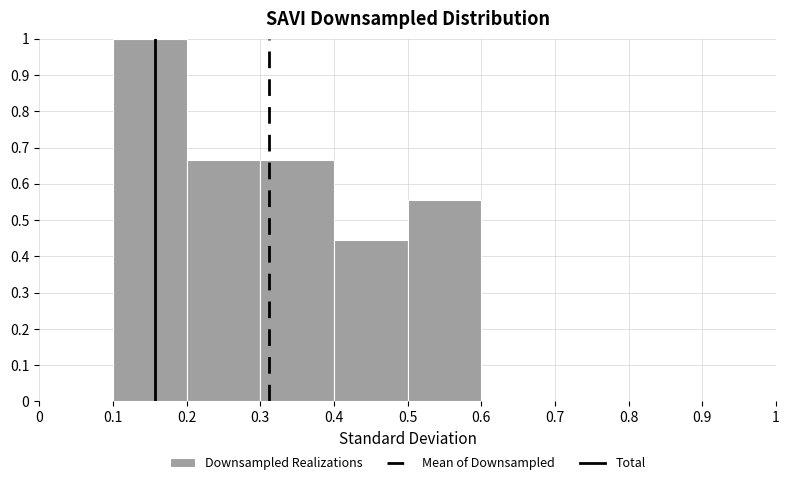

Over which range of the x-axis is the bar tallest?

0.1 to 0.2